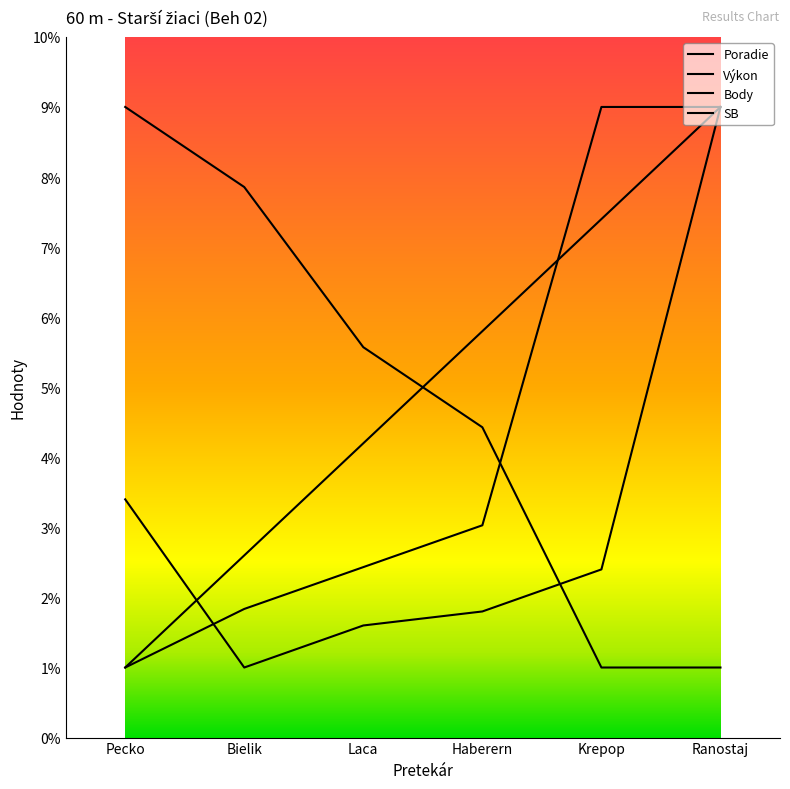

True or false: Body has a value of 4.4 at Haberern.

True